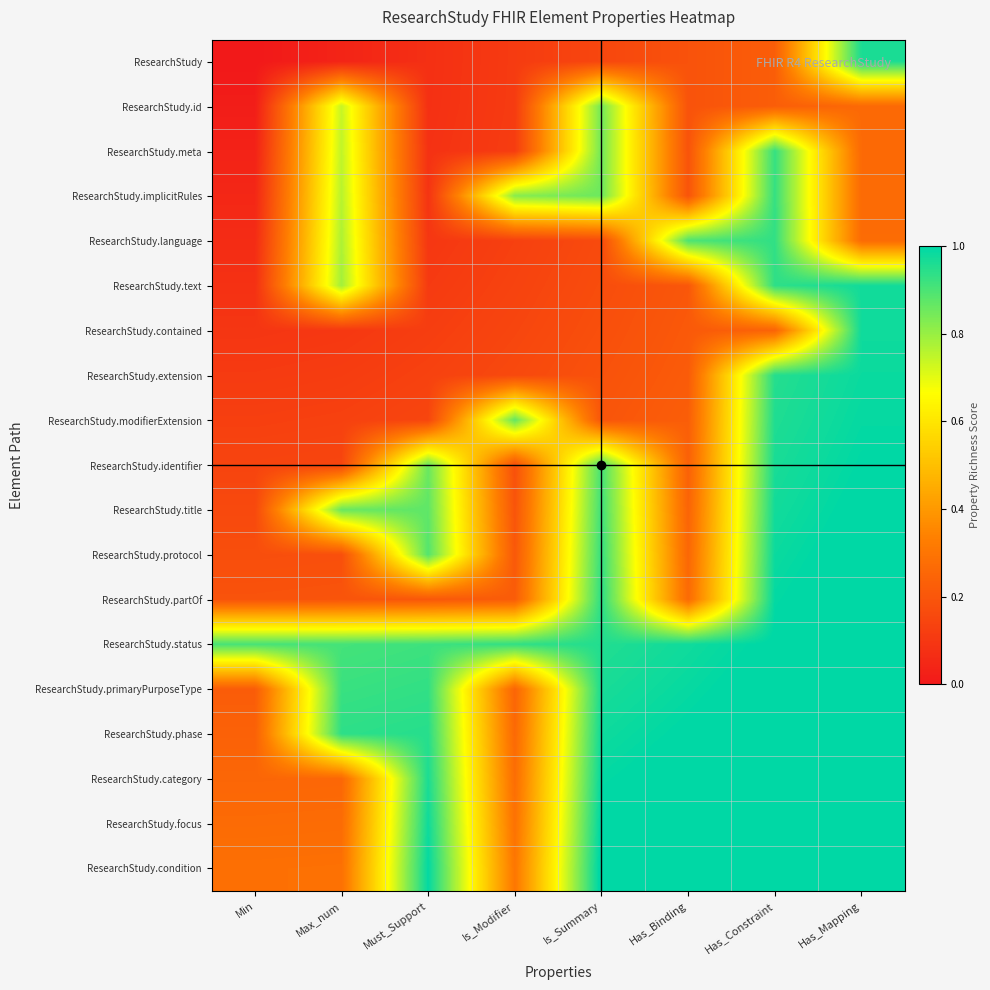

At Max_num, list the series in order from smallest to largest.

ResearchStudy, ResearchStudy.contained, ResearchStudy.extension, ResearchStudy.modifierExtension, ResearchStudy.identifier, ResearchStudy.protocol, ResearchStudy.partOf, ResearchStudy.category, ResearchStudy.focus, ResearchStudy.condition, ResearchStudy.id, ResearchStudy.meta, ResearchStudy.implicitRules, ResearchStudy.language, ResearchStudy.text, ResearchStudy.title, ResearchStudy.status, ResearchStudy.primaryPurposeType, ResearchStudy.phase